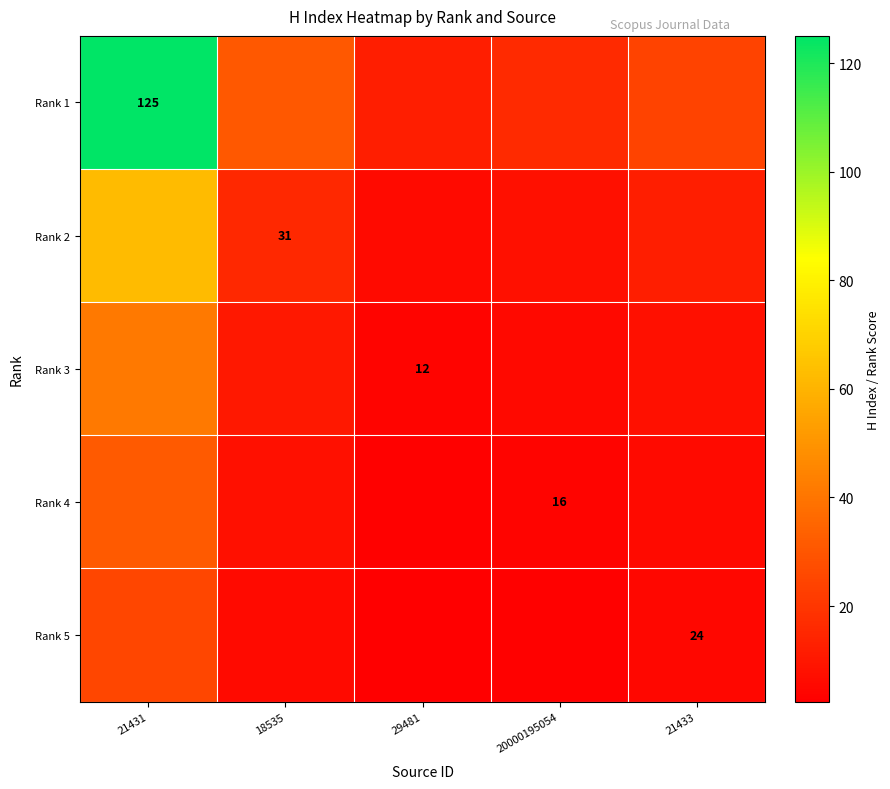

What is the difference between the Rank 2 values at 20000195054 and 29481?

2.0